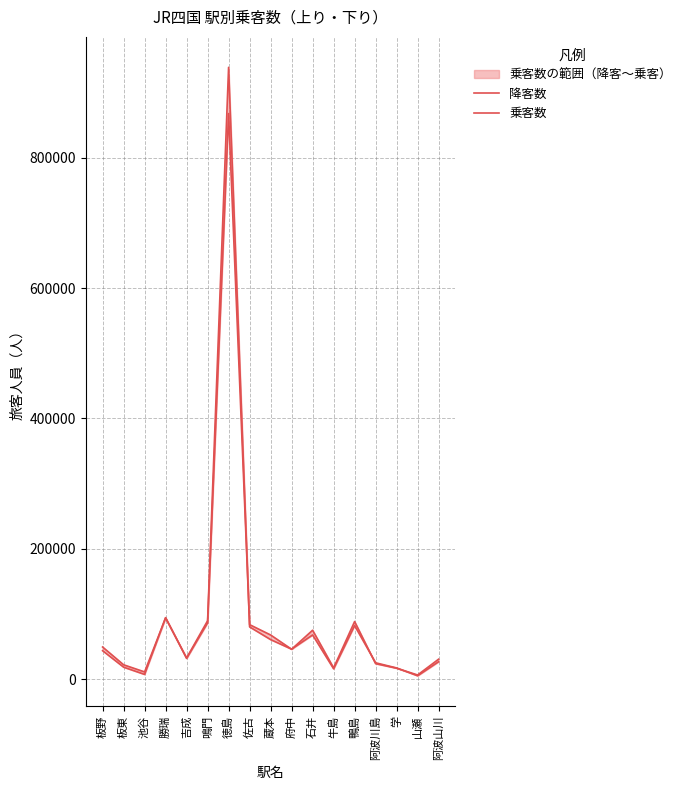

How many distinct data groups are displayed?

2